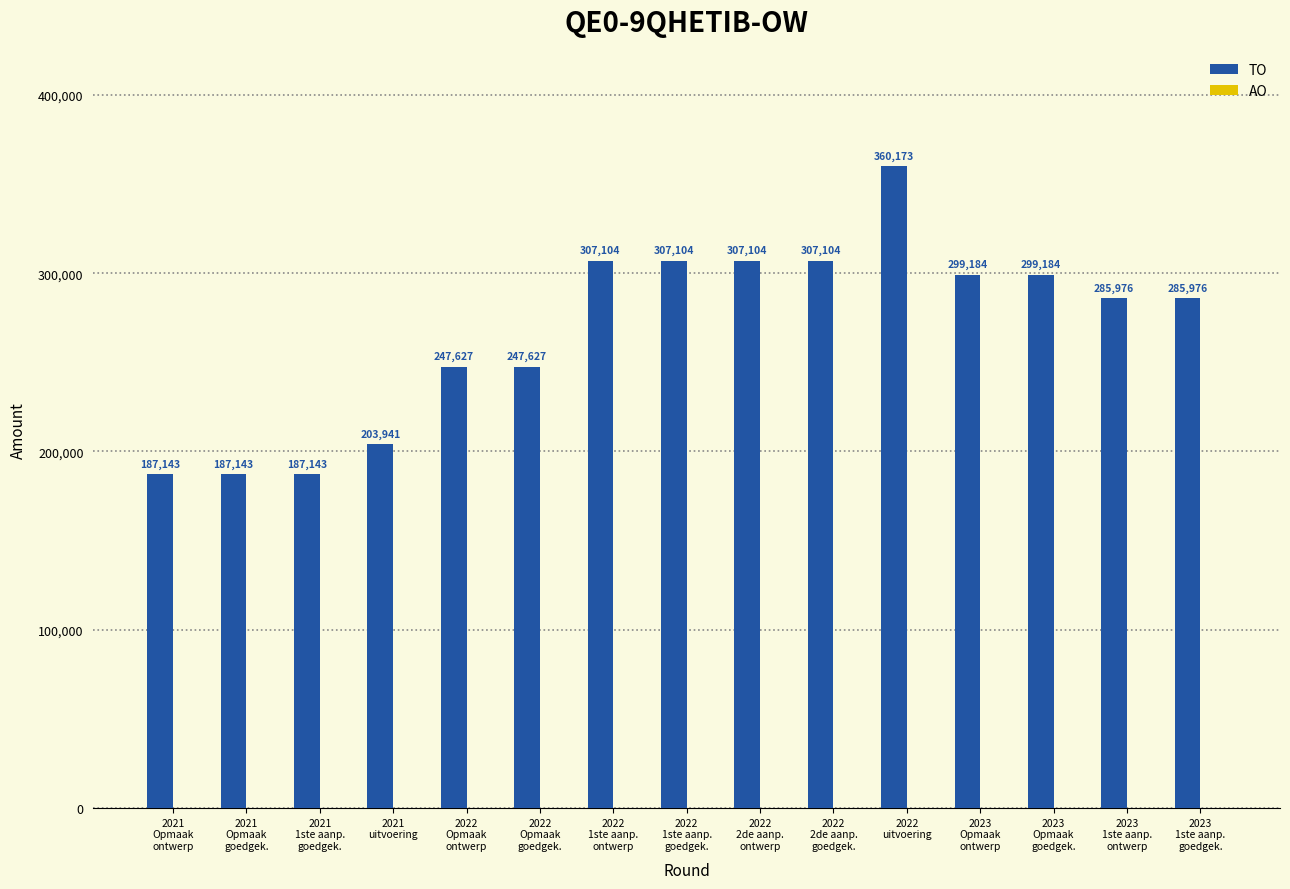

What is the greatest value displayed?

360173